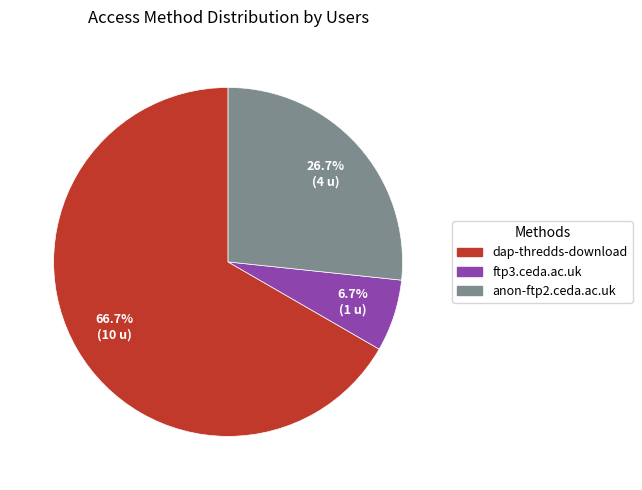

Between anon-ftp2.ceda.ac.uk and dap-thredds-download, which is larger?

dap-thredds-download